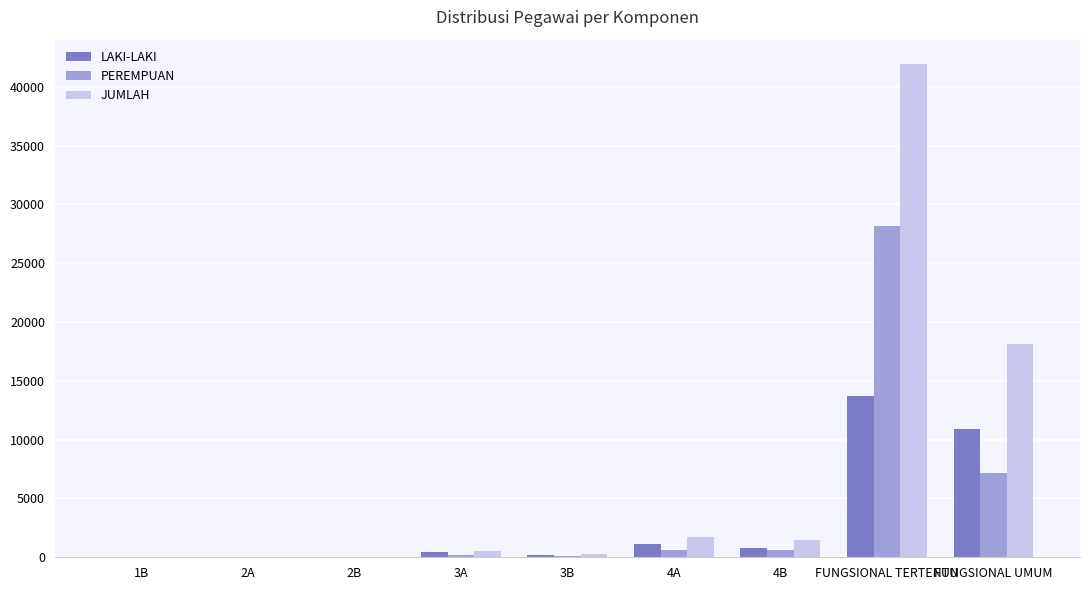

What is the maximum value shown in the chart?

41912